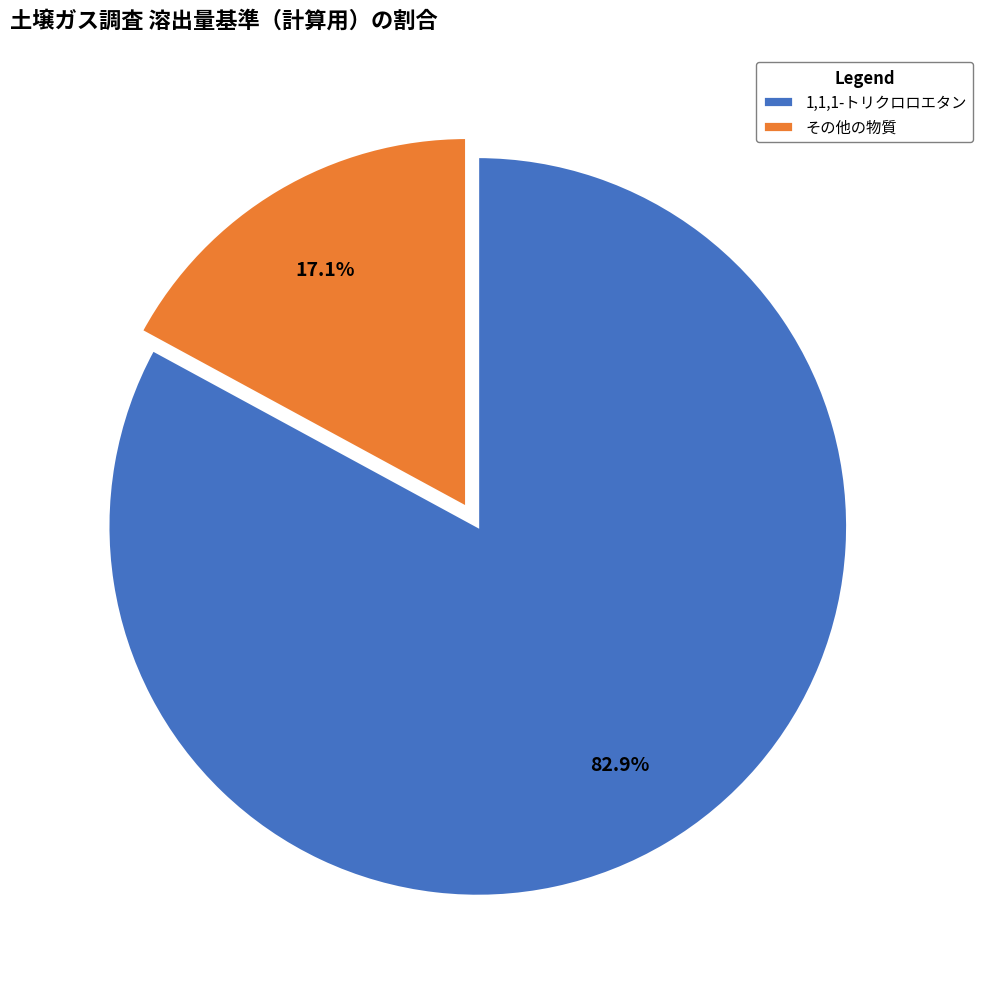

How much of the chart is everything except 1,1,1-トリクロロエタン?

17.1%